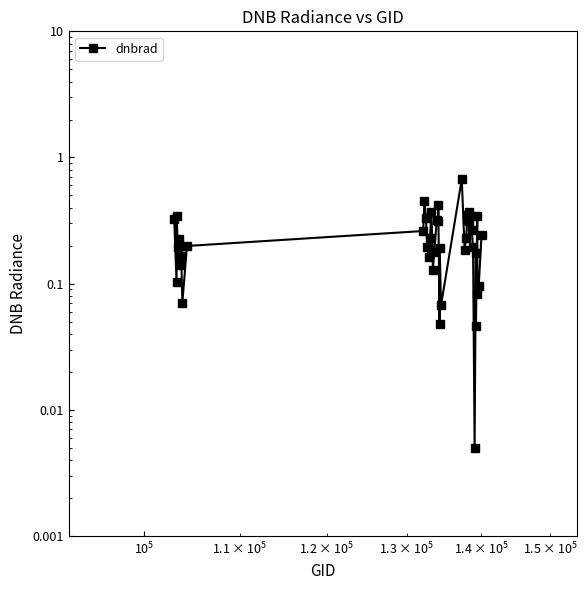

Count the number of data series in this chart.

1